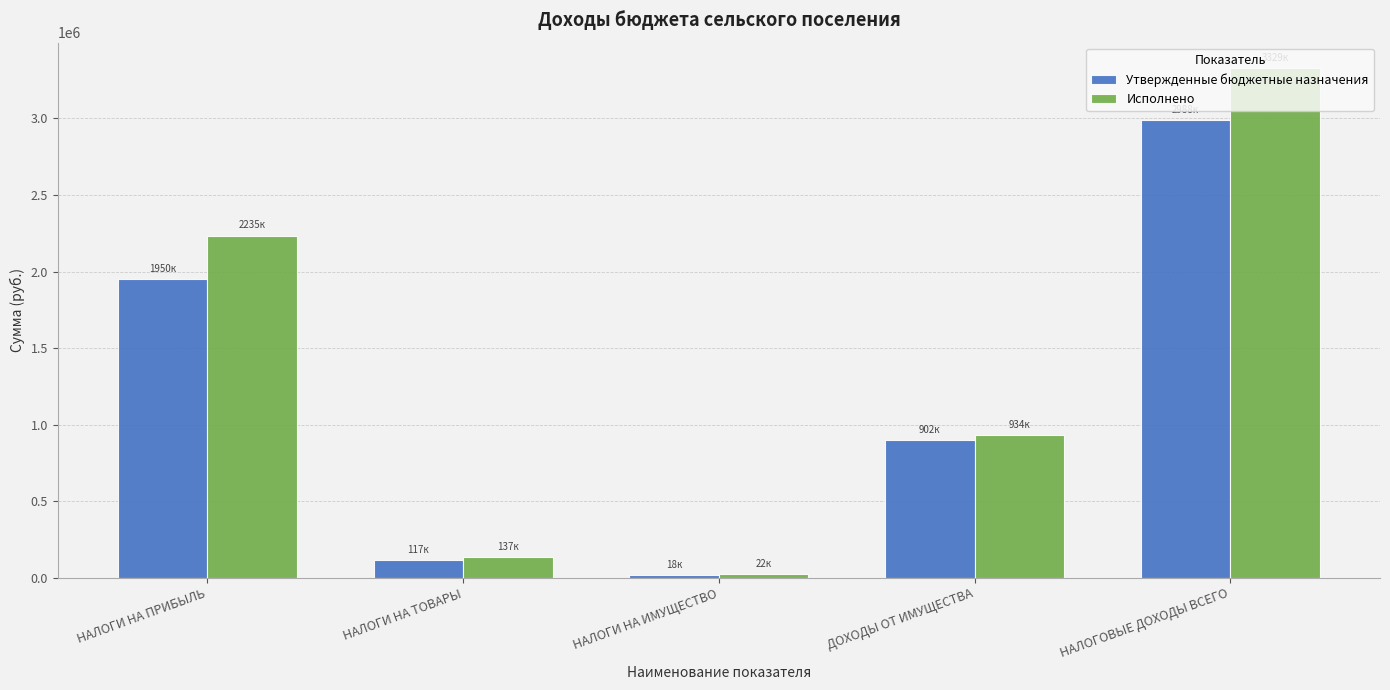

Which series changed the most between НАЛОГИ НА ИМУЩЕСТВО and ДОХОДЫ ОТ ИМУЩЕСТВА?

Исполнено